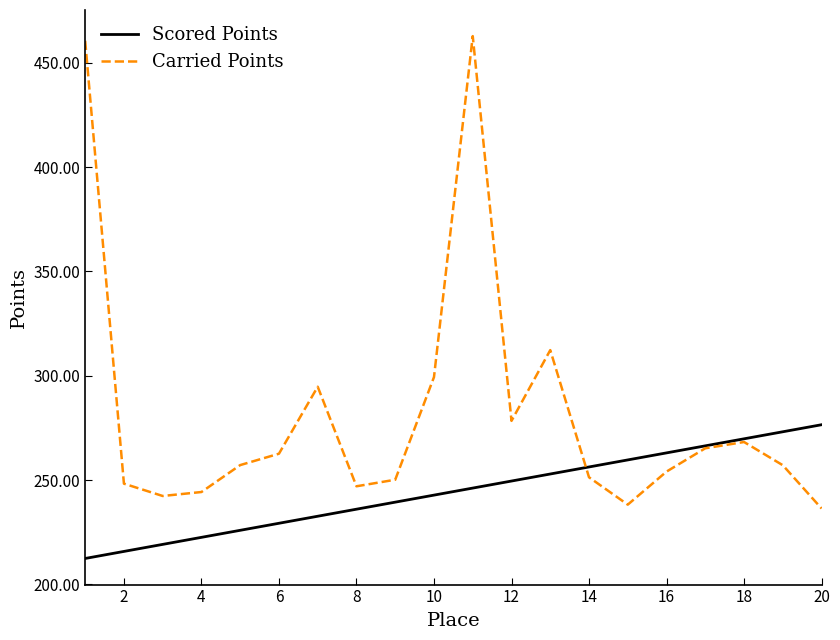

How many lines are shown in the chart?

2